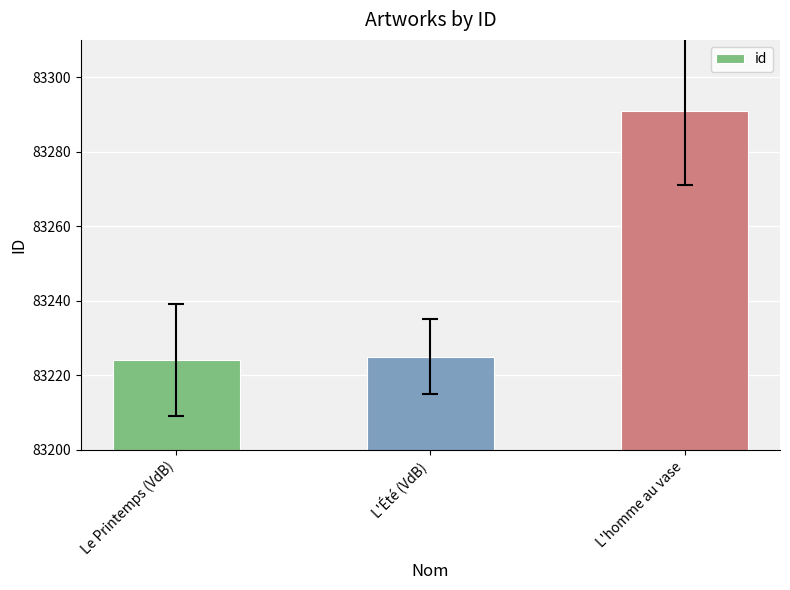

Reading left to right, extract all data points from this chart.

Le Printemps (VdB)=83224	L'Été (VdB)=83225	L'homme au vase=83291